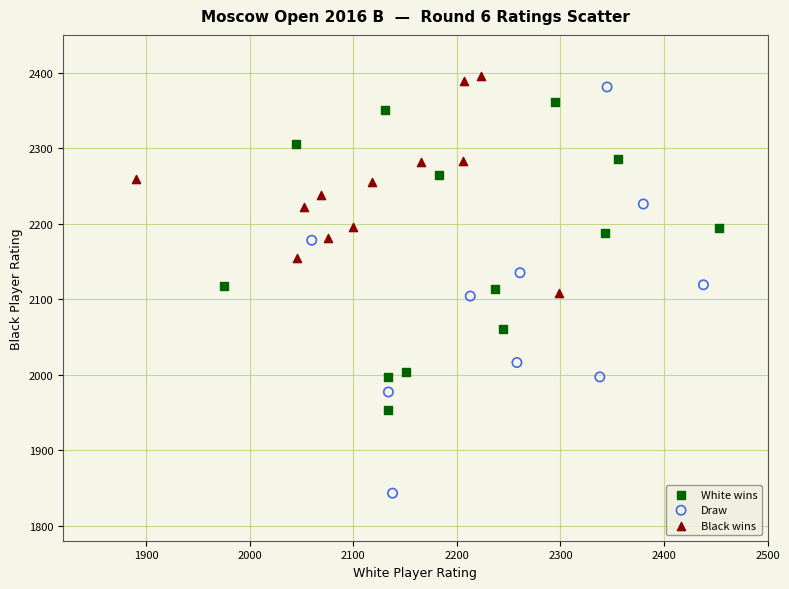

Which series reaches the maximum Y coordinate?

Black wins